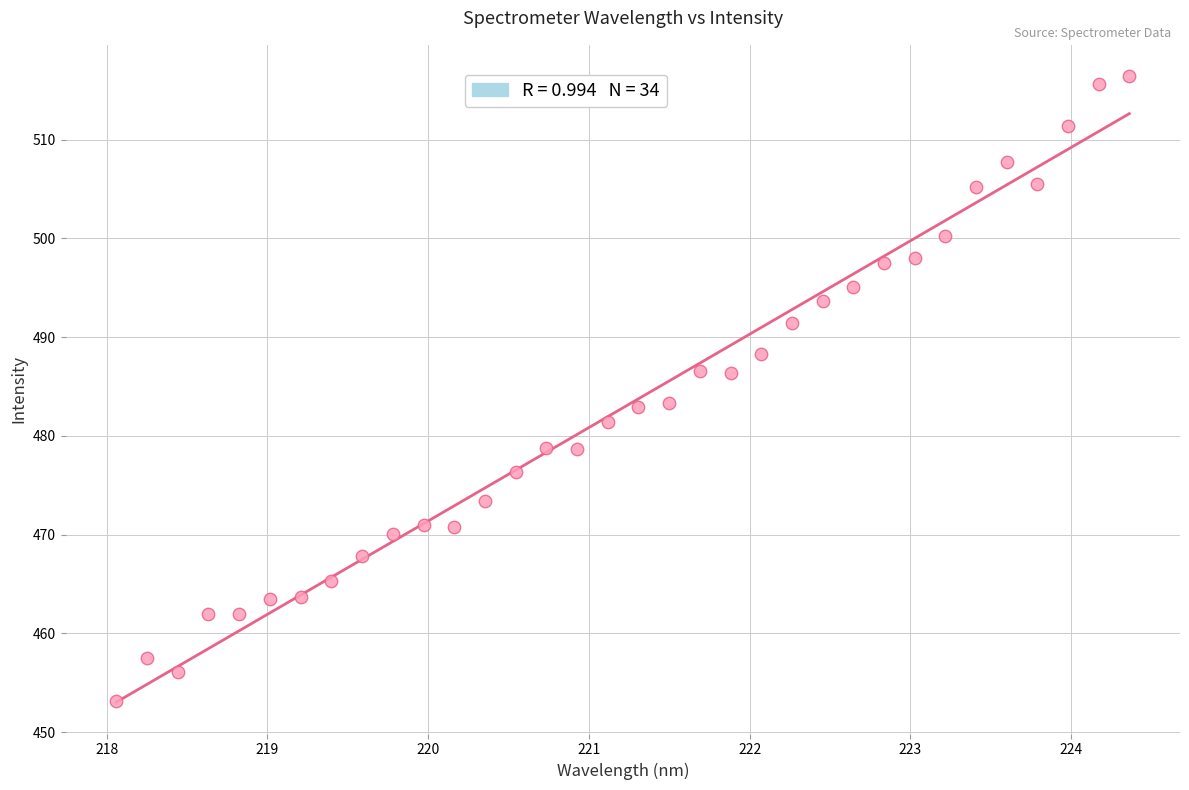

What is the range of Y values (max minus min)?

63.2